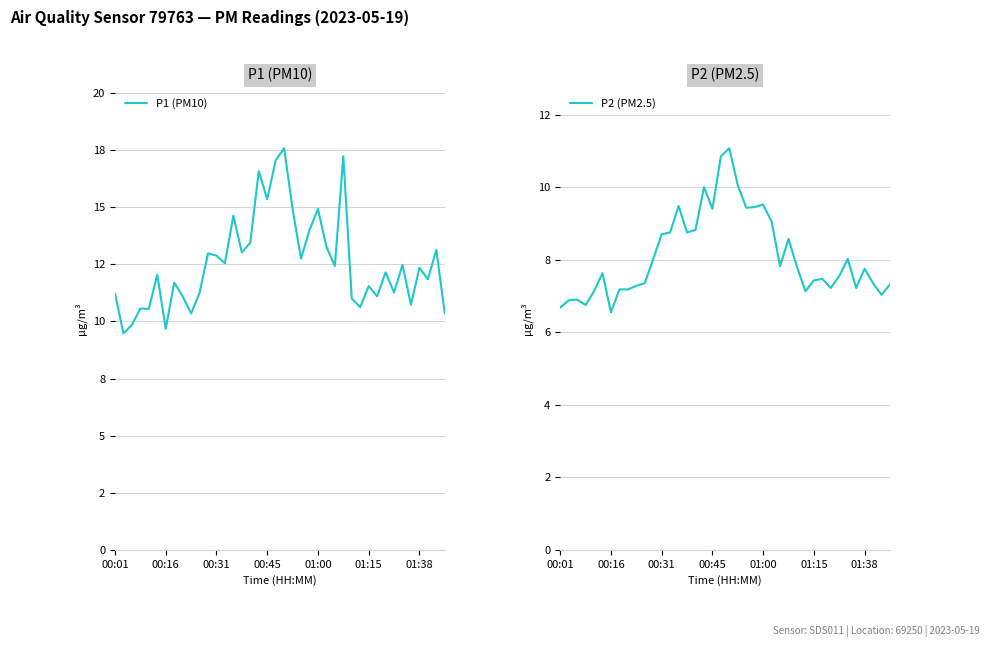

Rank the series at 25 from highest to lowest value.

P1 (PM10), P2 (PM2.5)